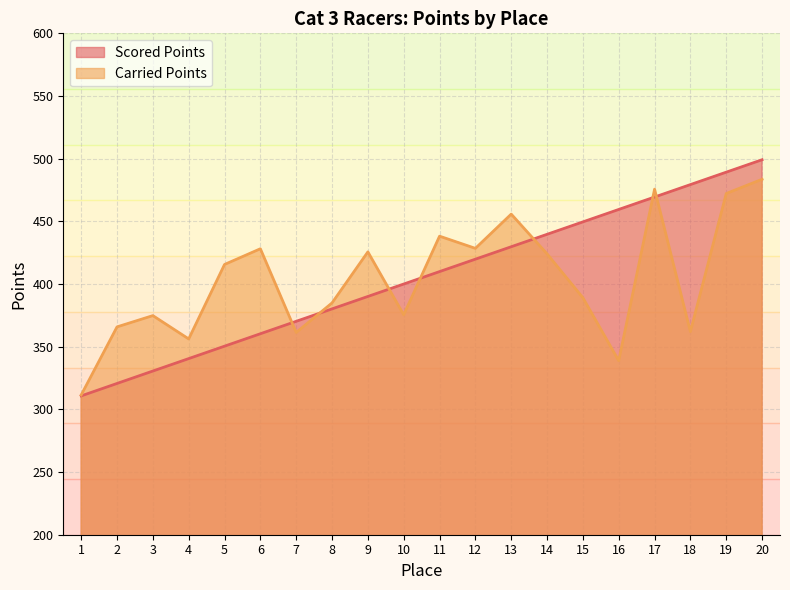

Rank the series by their average value, from highest to lowest.

Scored Points, Carried Points